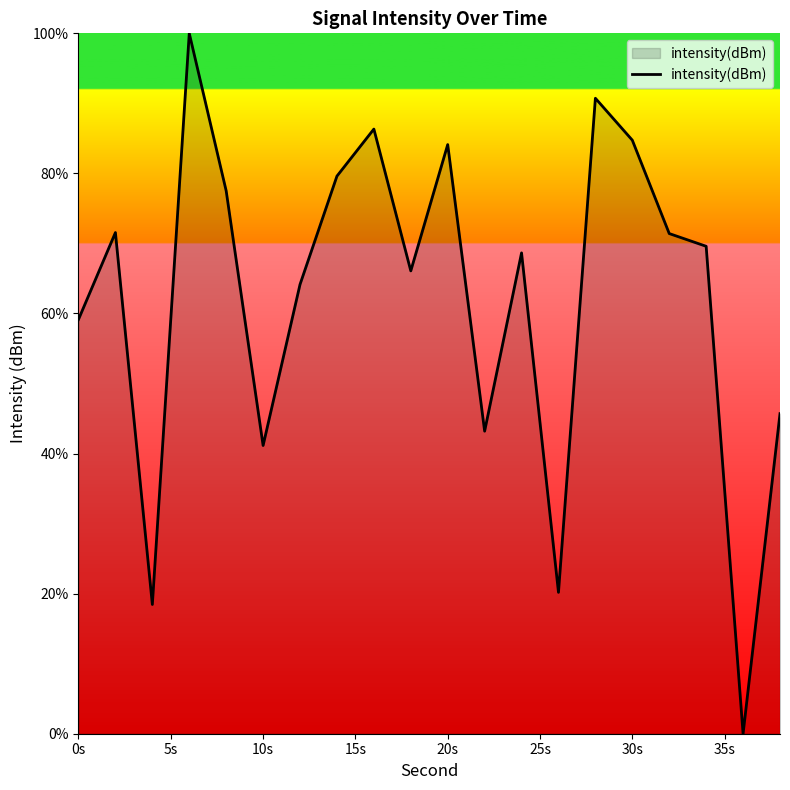

What is the maximum value shown in the chart?

100.0